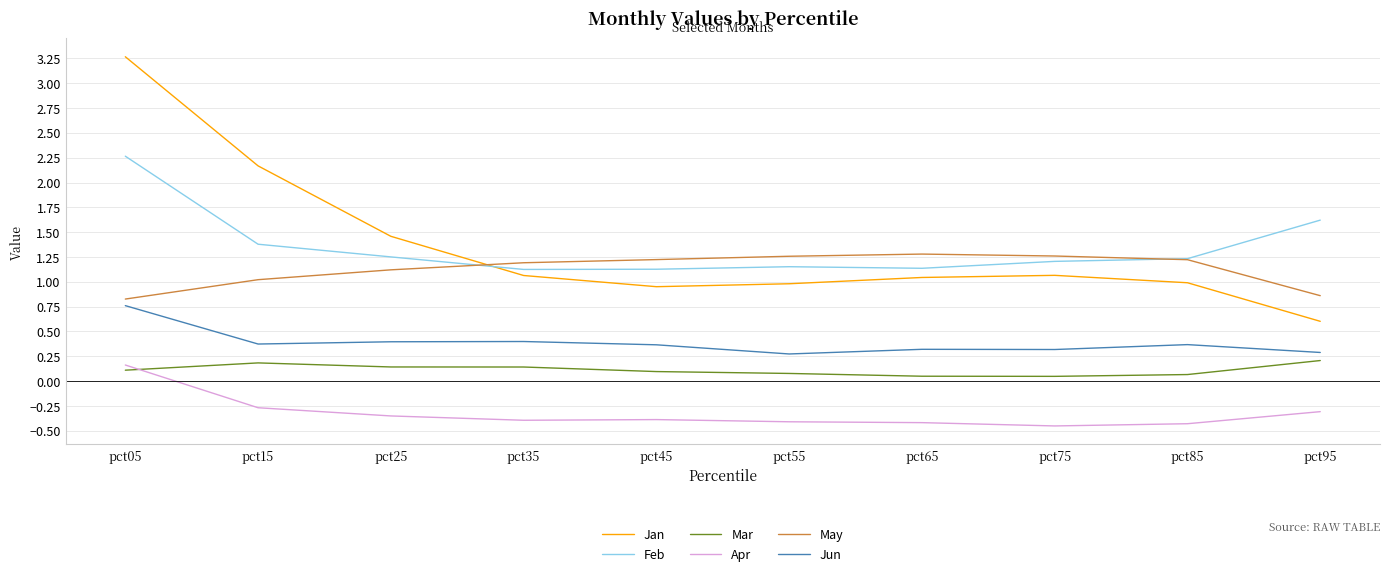

Where does the Apr series first go above 0?

pct05